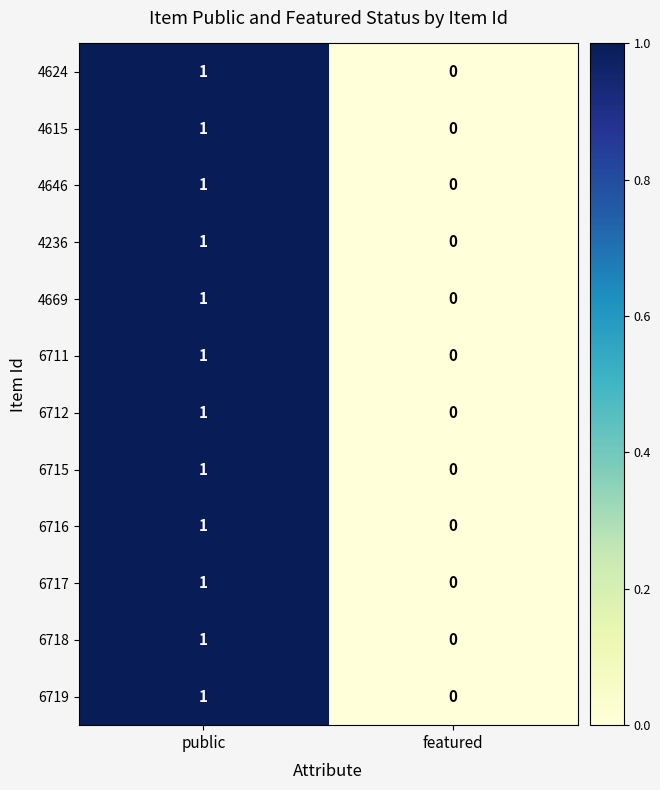

How many values in the 4615 series are below 1?

1